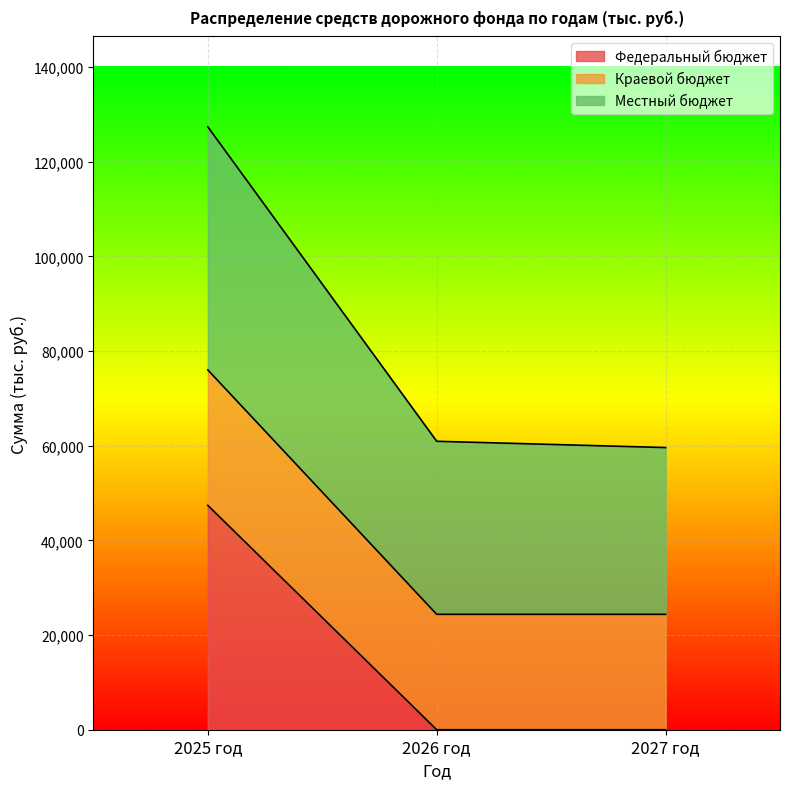

What is the difference between the maximum and minimum values in the Федеральный бюджет series?

47404.0